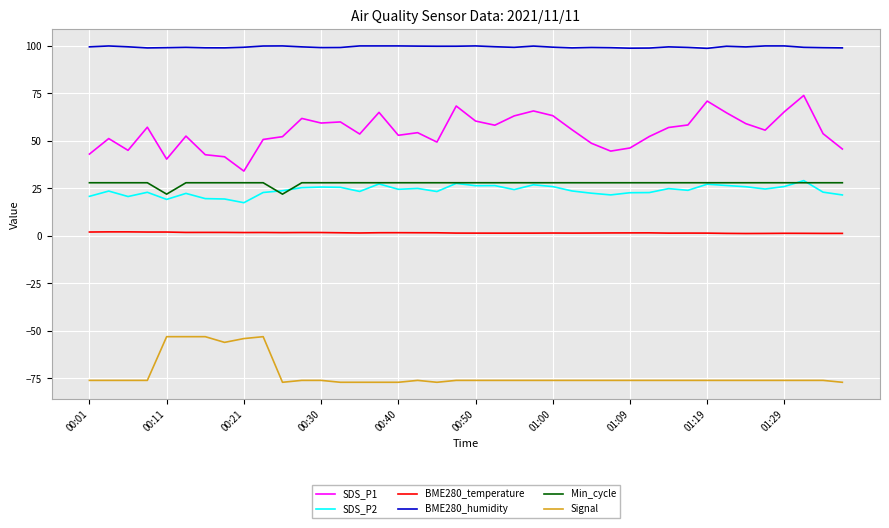

True or false: Min_cycle and BME280_temperature cross at least once.

False